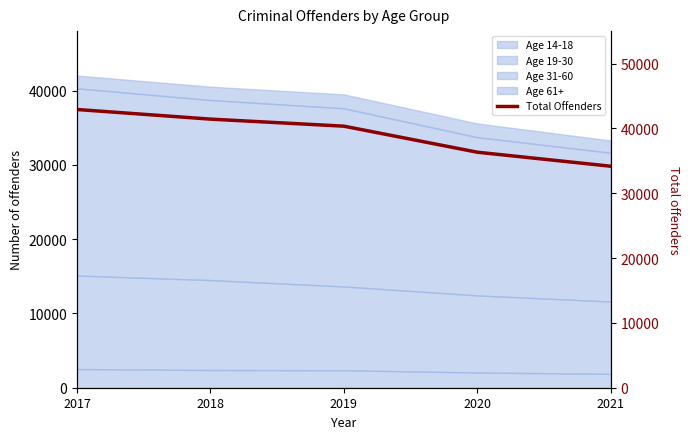

The value at 2020 is 24625. True or false?

False